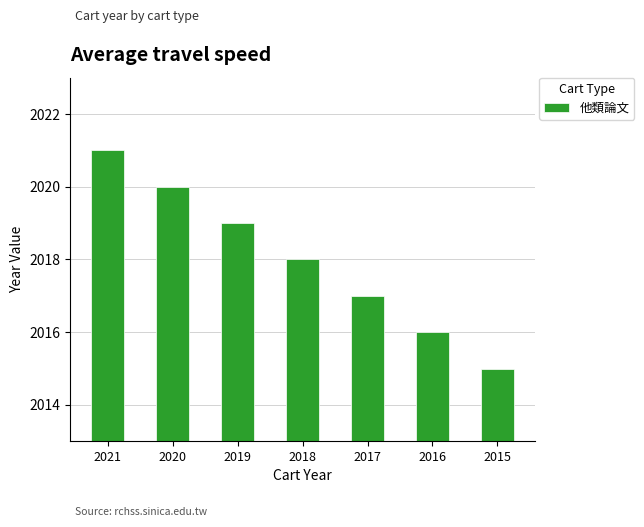

How many bars are there in total?

7